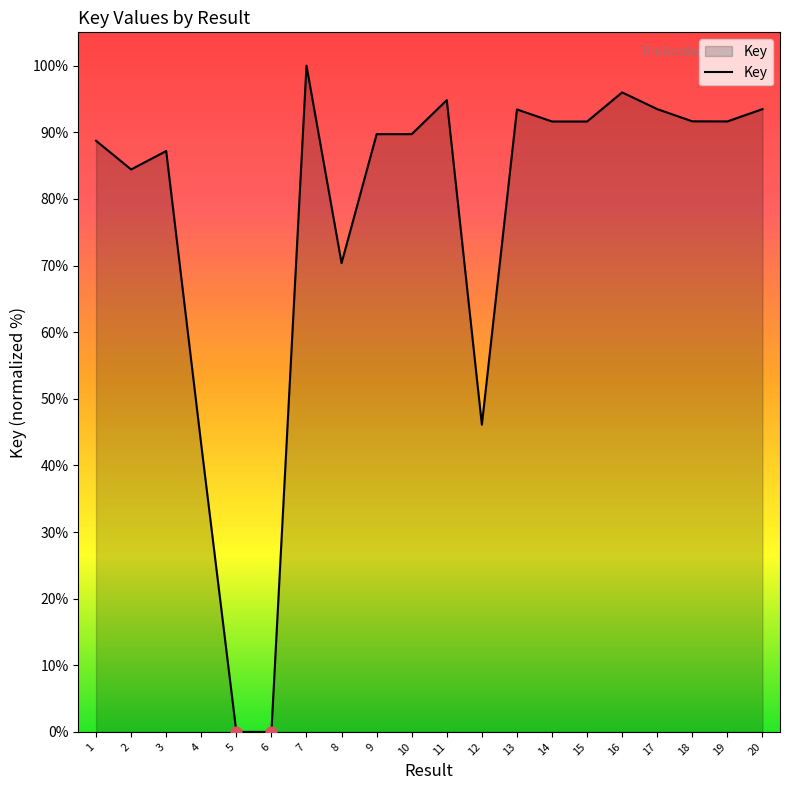

What is the change in value from 15 to 20?

+1.9